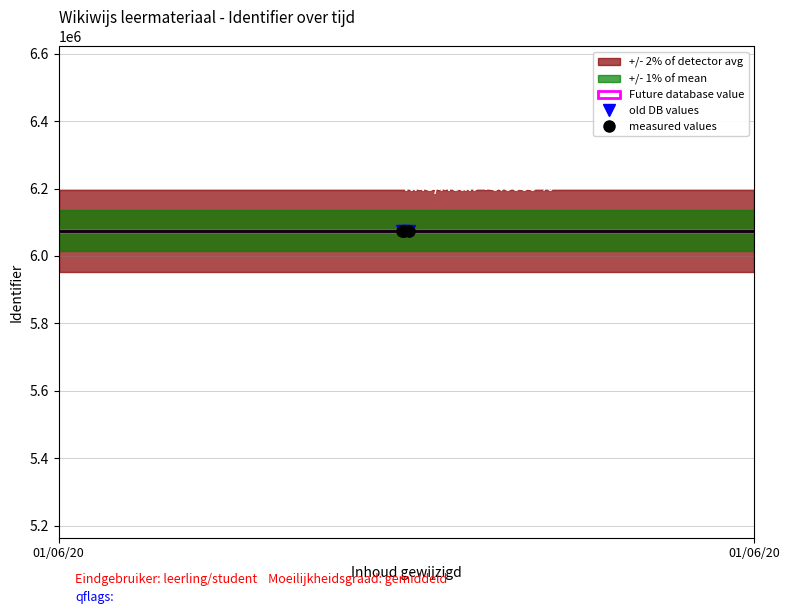

What is the average value of the old DB values series?

6073153.8